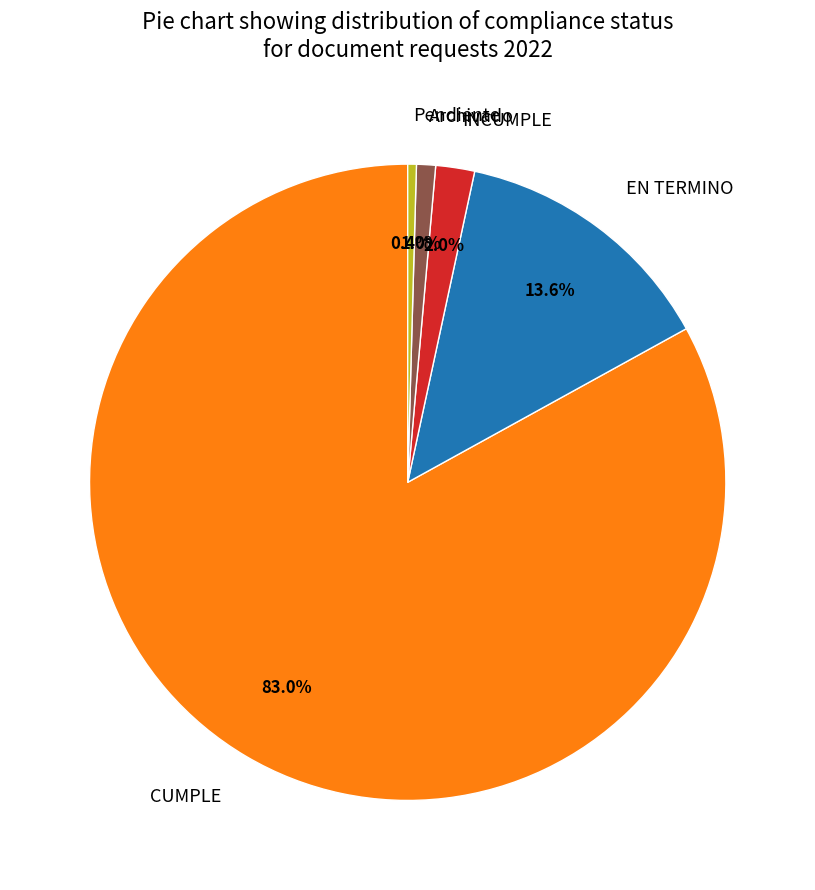

The CUMPLE slice represents 72% of the pie. True or false?

False